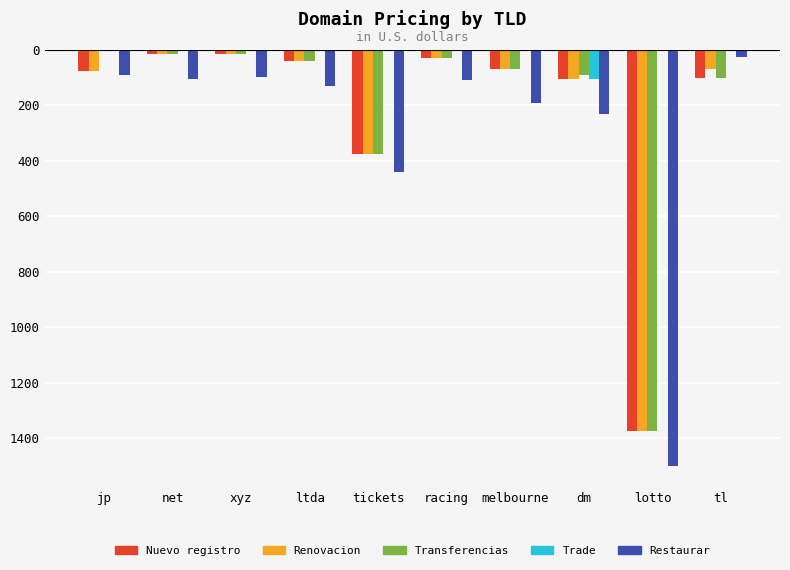

What are all the series names shown in the legend?

Nuevo registro, Renovacion, Transferencias, Trade, Restaurar